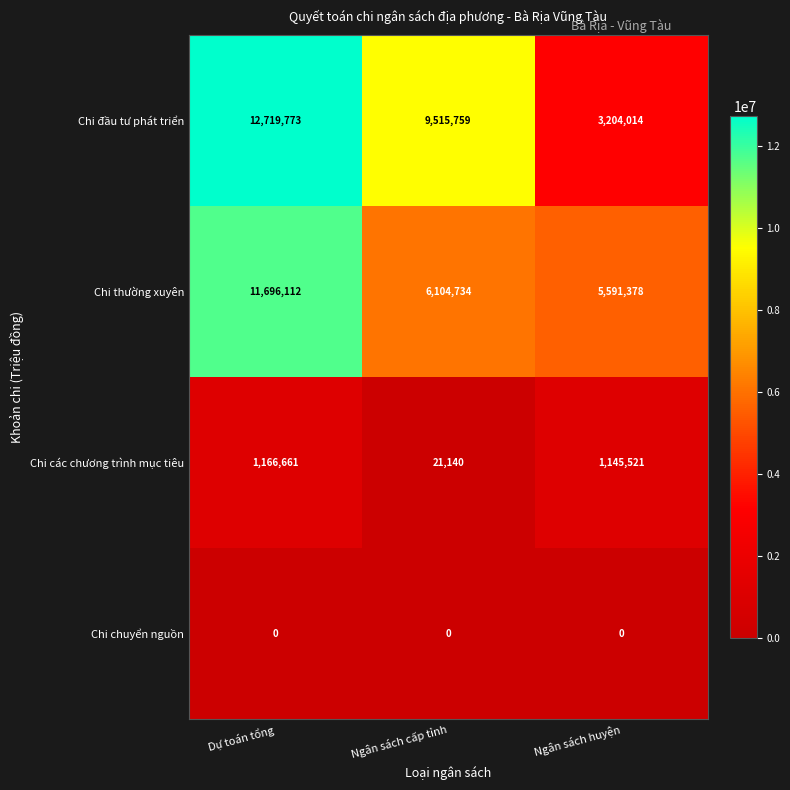

Which series changed the most between Dự toán tổng and Ngân sách cấp tỉnh?

Chi thường xuyên